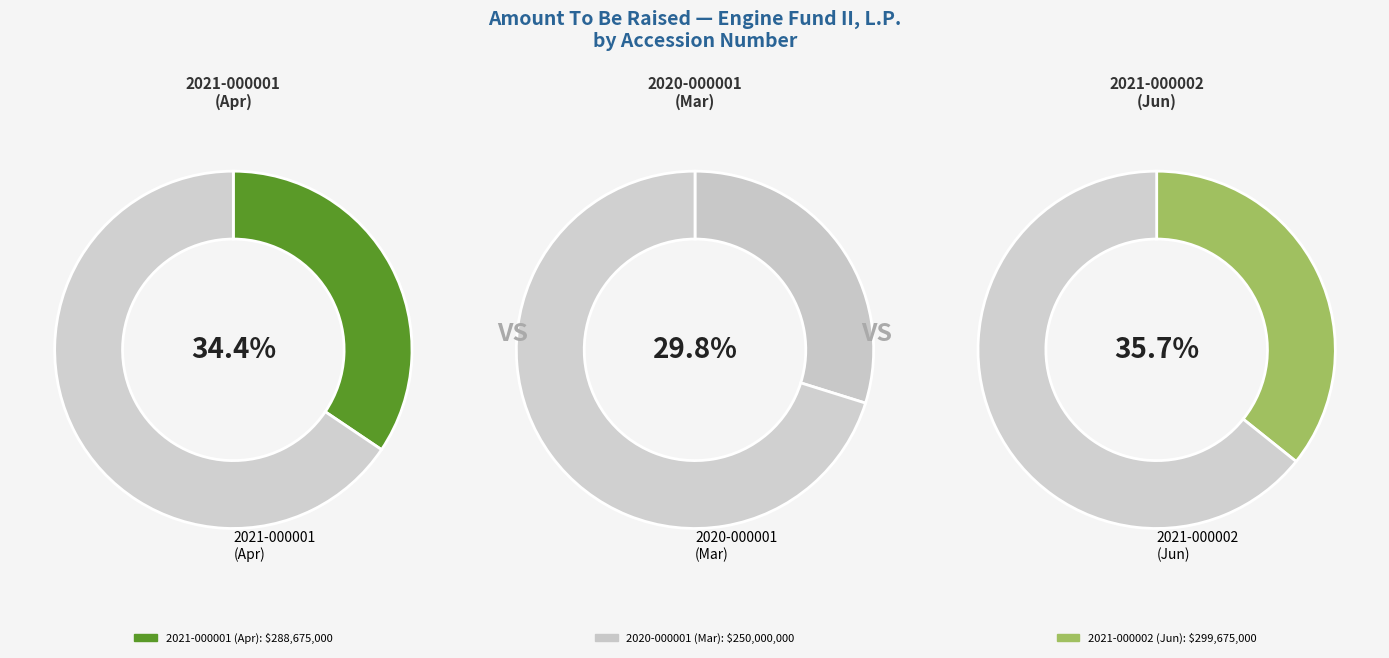

How many slices are in this pie chart?

3